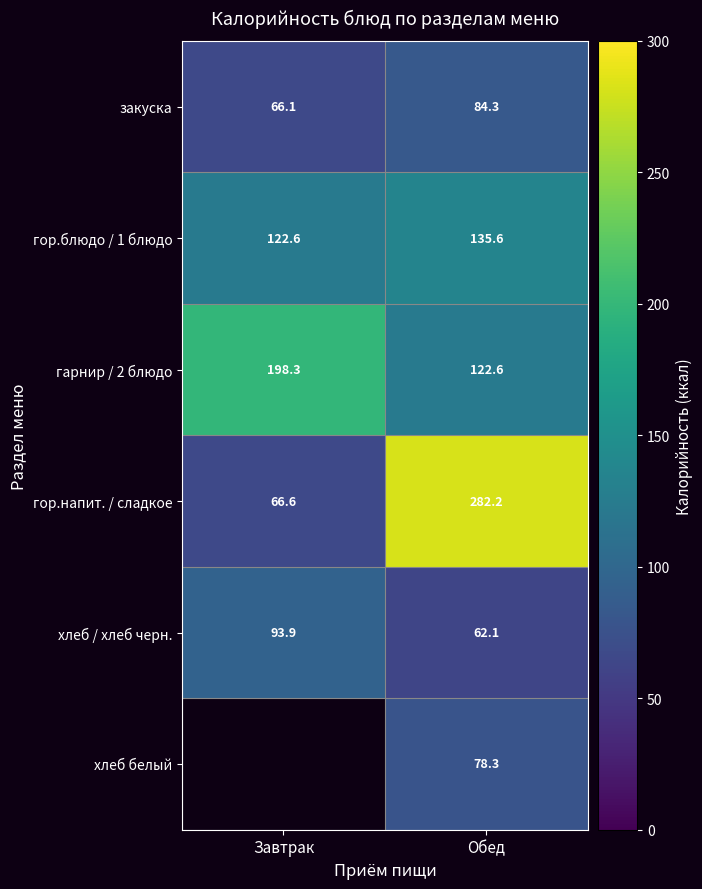

Which category has the highest value in the гор.напит. / сладкое series?

Обед